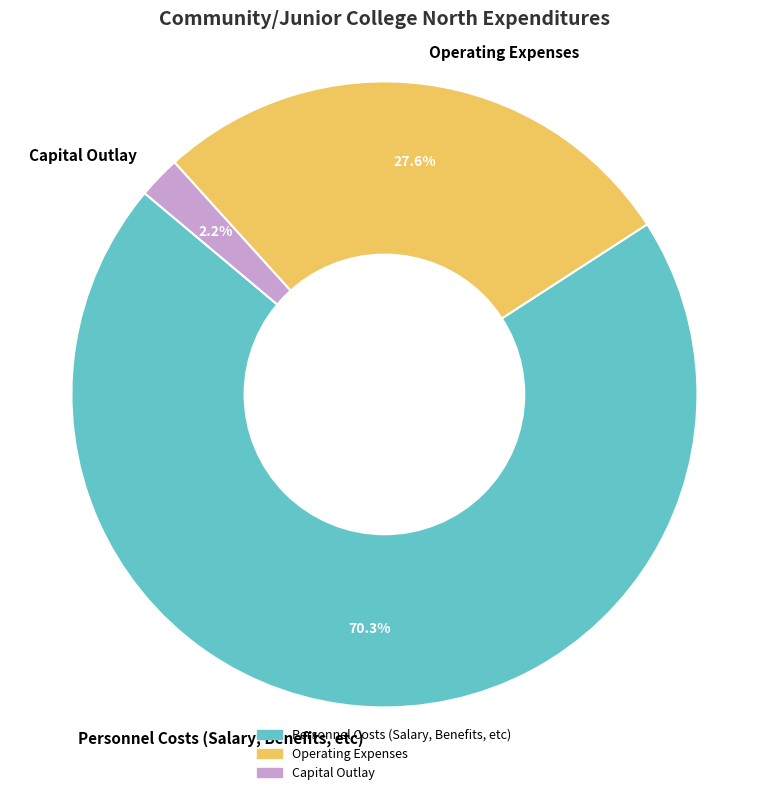

To the nearest percent, what is the difference between the Operating Expenses and Capital Outlay slice percentages?

25%